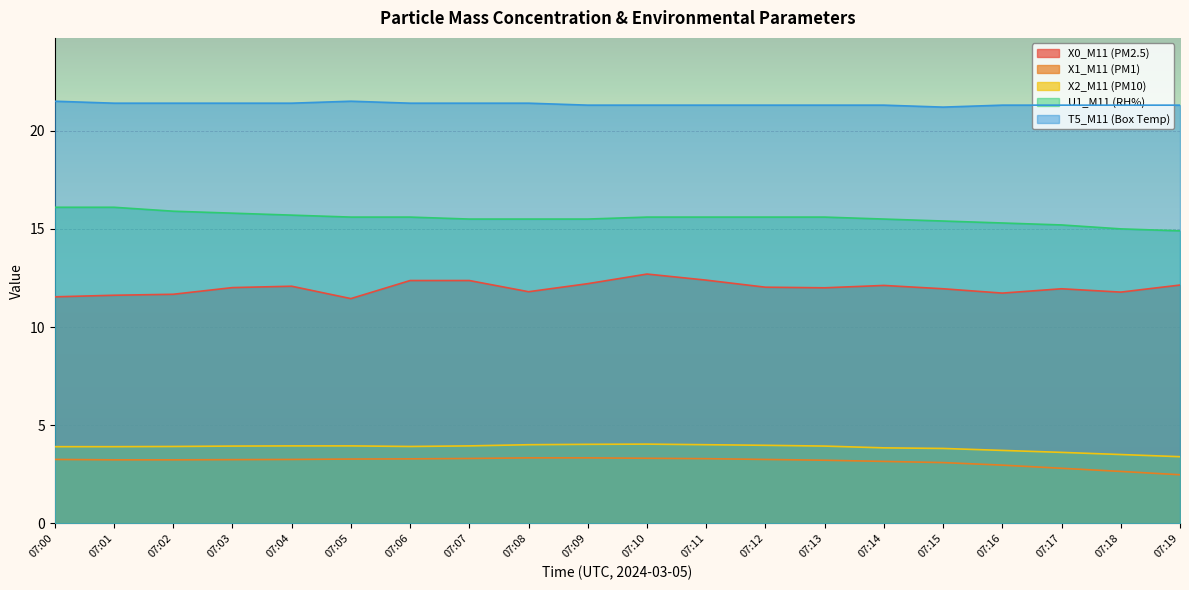

What is the average value of the X0_M11 (PM2.5) series?

12.0